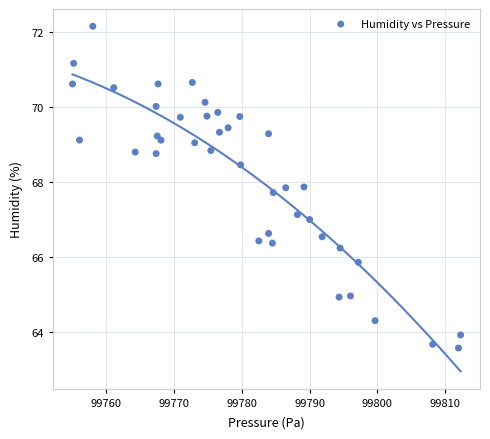

What is the range of Y values (max minus min)?

8.6